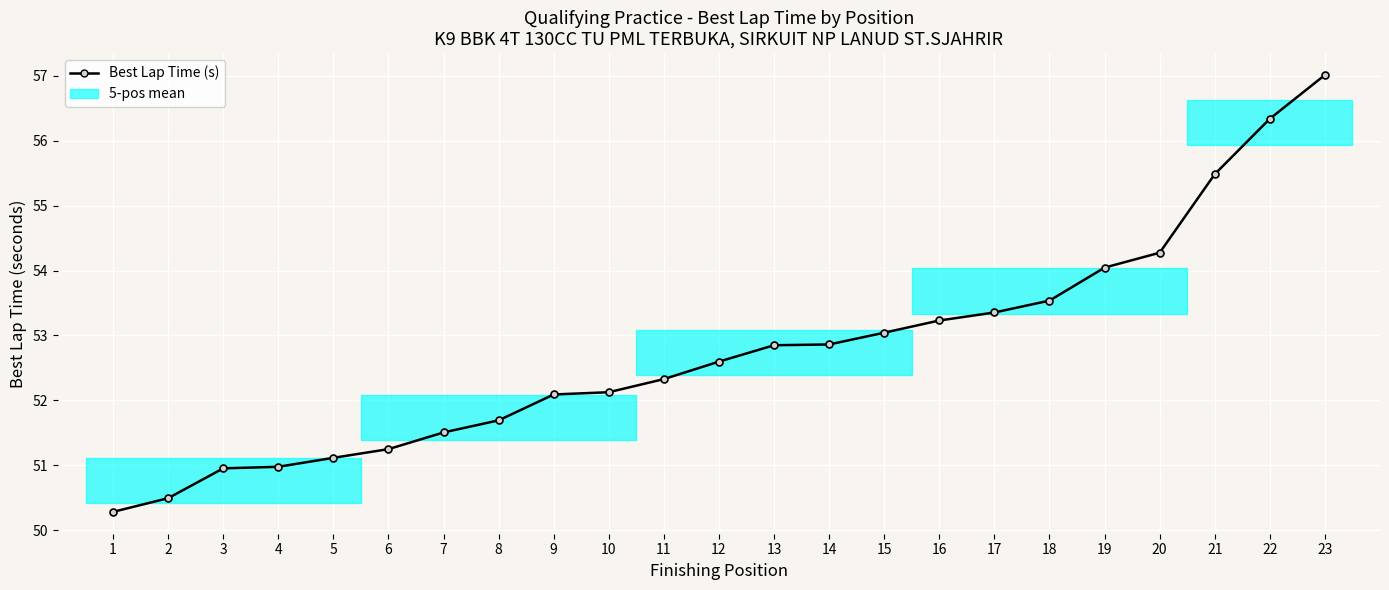

What is the change in value from 13 to 17?

+0.5